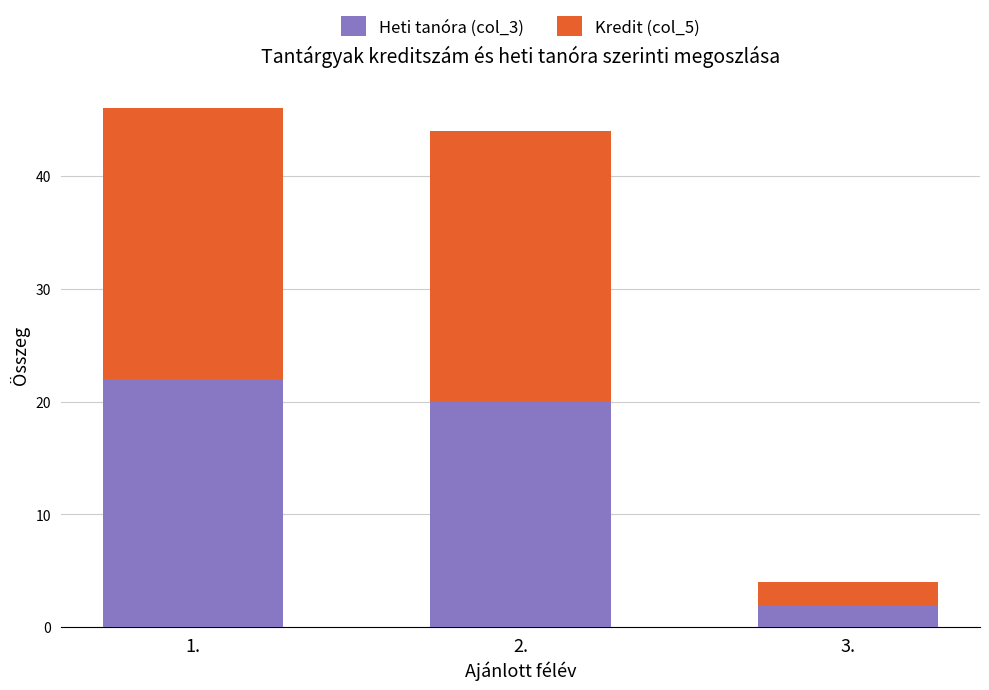

Where is Heti tanóra (col_3) nearest to the value 12?

2.